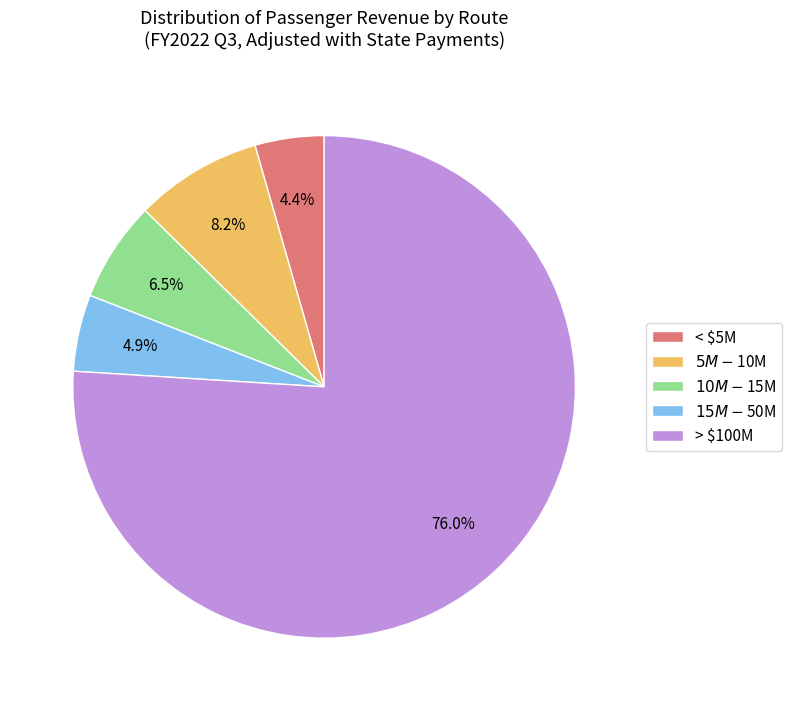

How many slices are in this pie chart?

5